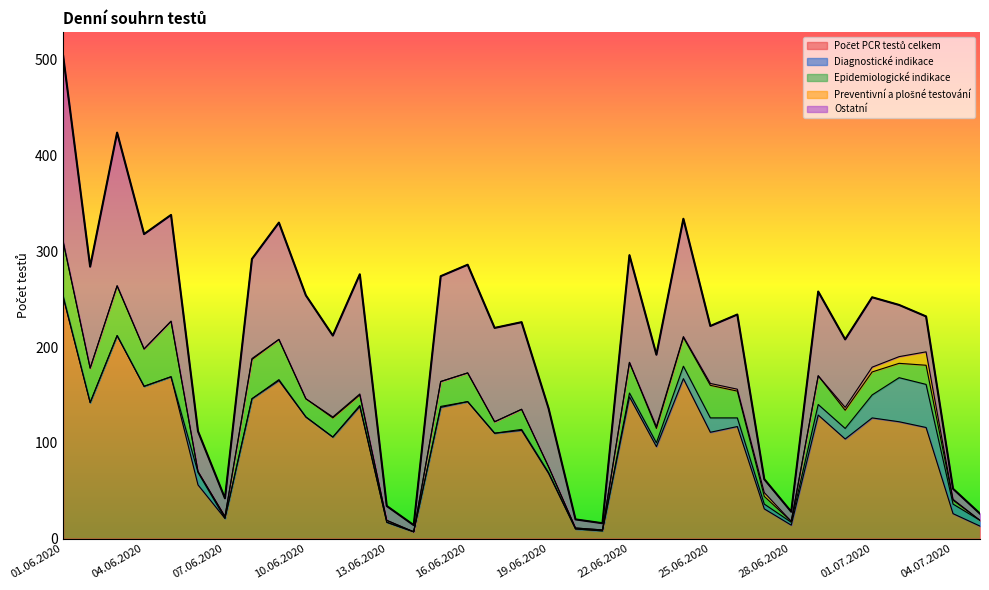

At which category is the sum across all series the highest?

01.06.2020